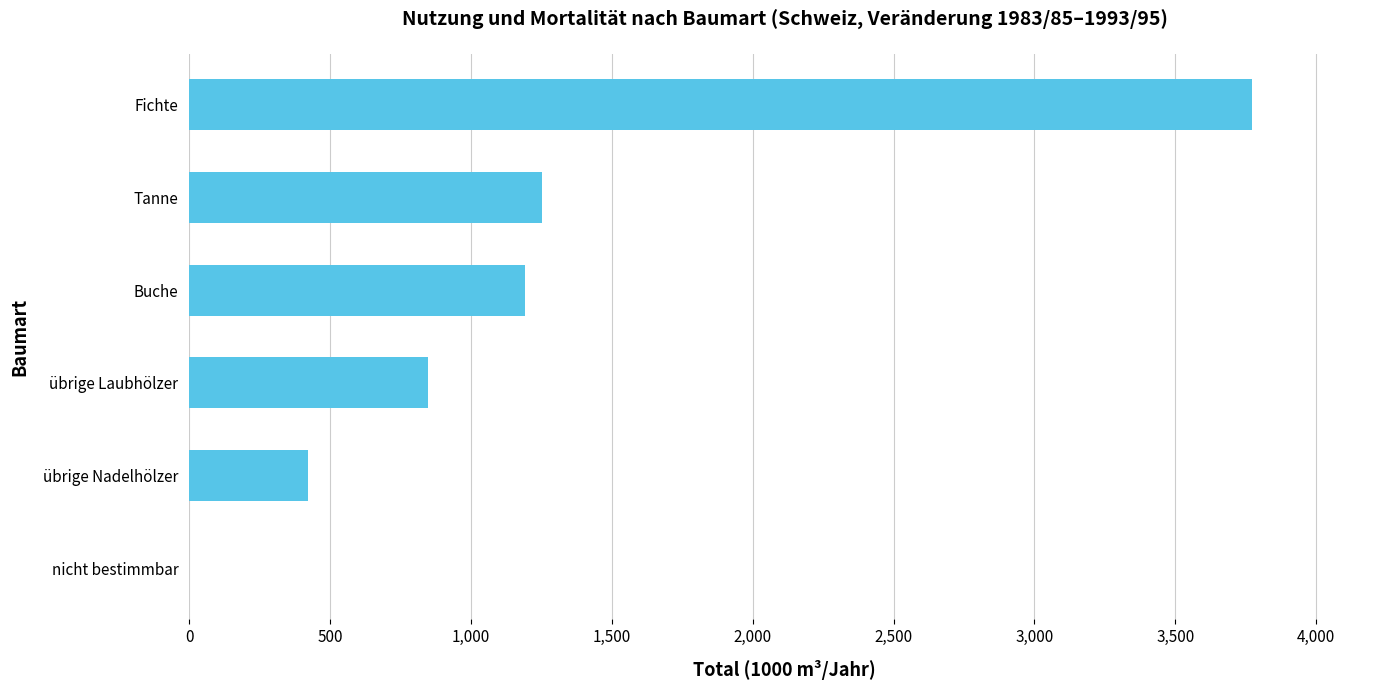

What is the sum of the values at übrige Laubhölzer and Buche?

2038